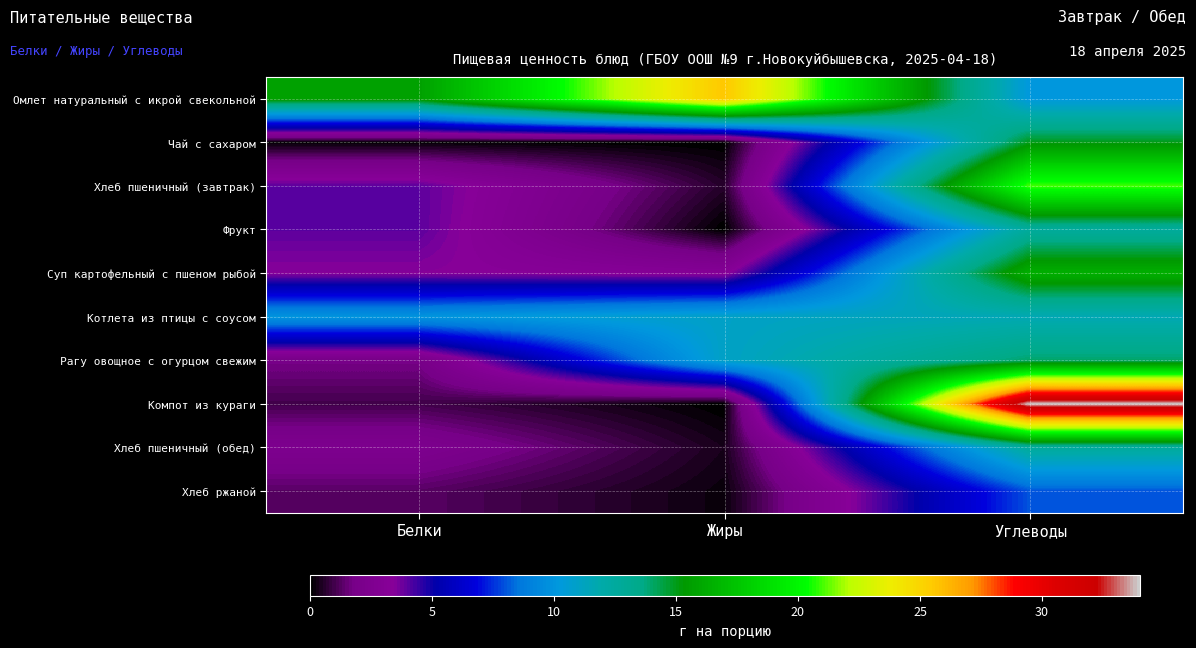

Between Углеводы and Жиры, which is larger?

Жиры